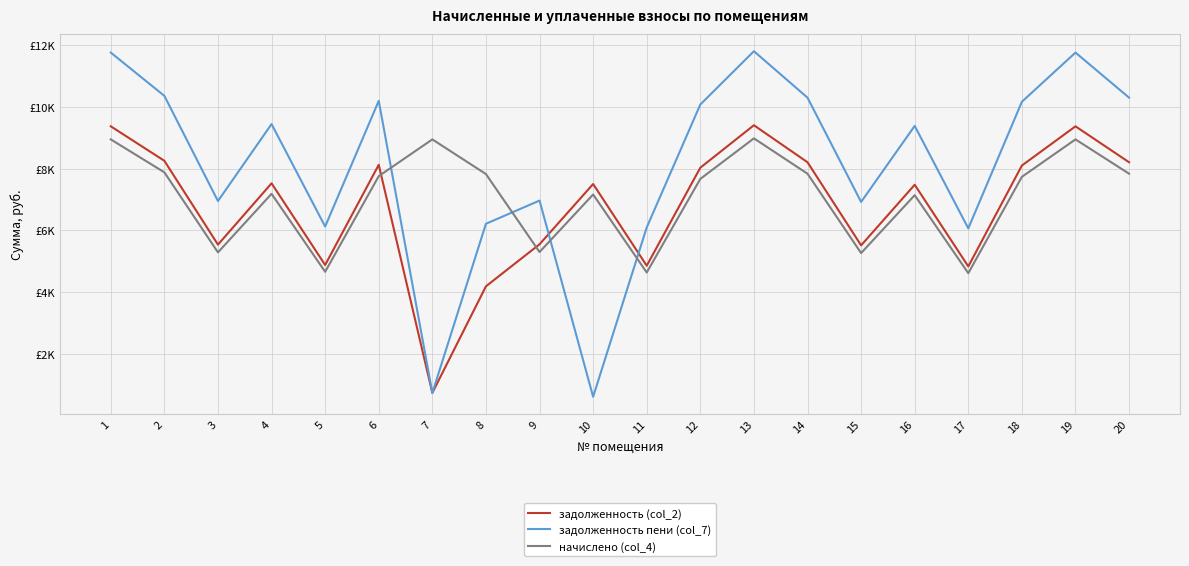

Where does the задолженность (col_2) series first go above 7524?

1